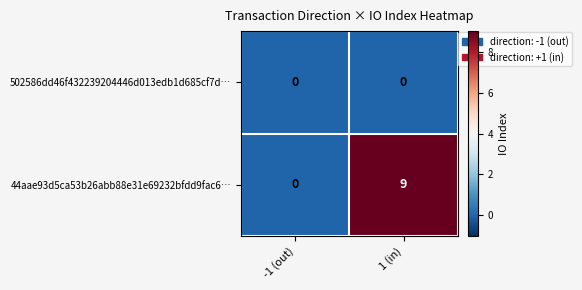

Which series has the largest total across all categories?

44aae93d5ca53b26abb88e31e69232bfdd9fac6…